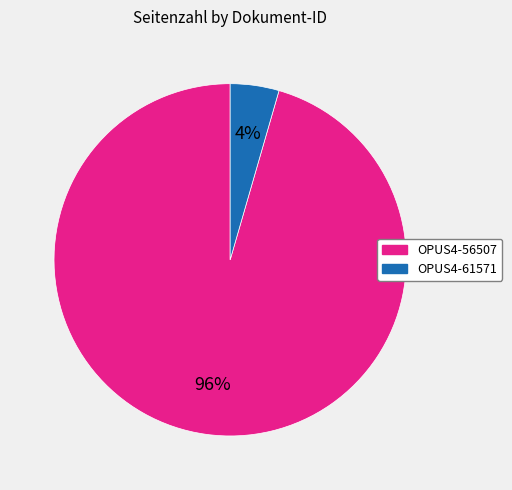

Which slice is the largest?

OPUS4-56507